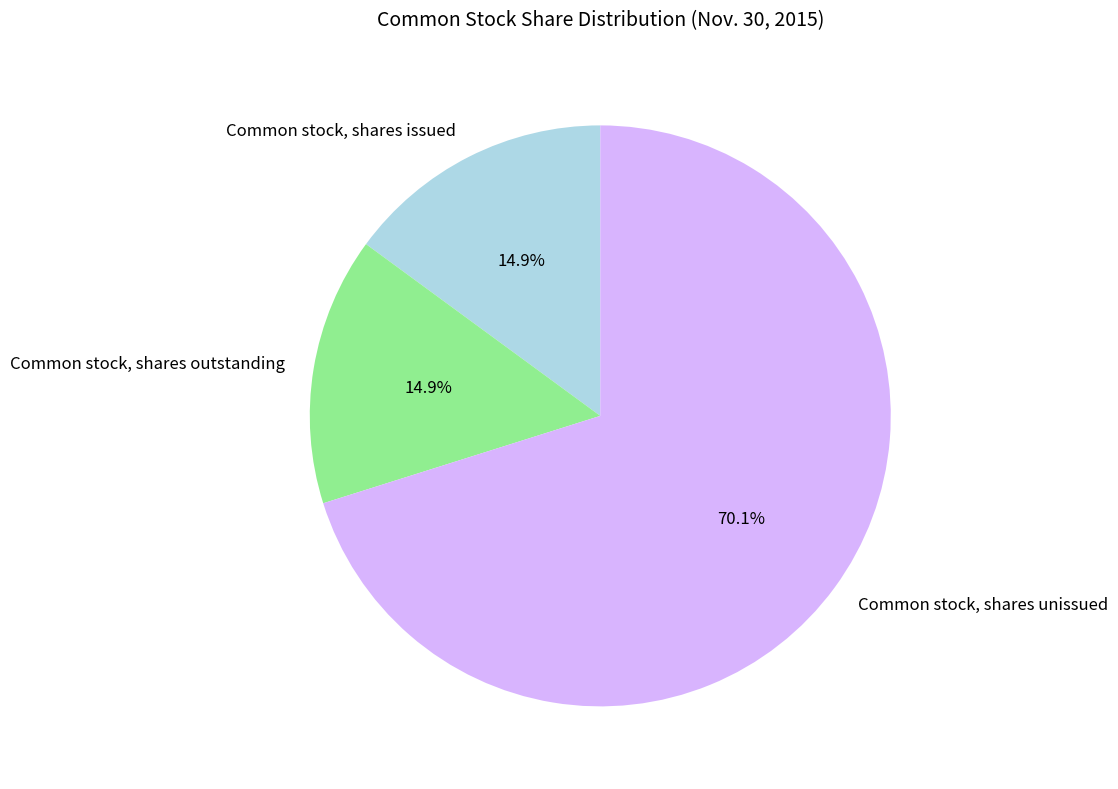

To the nearest percent, what percentage of the pie is Common stock, shares issued?

15%